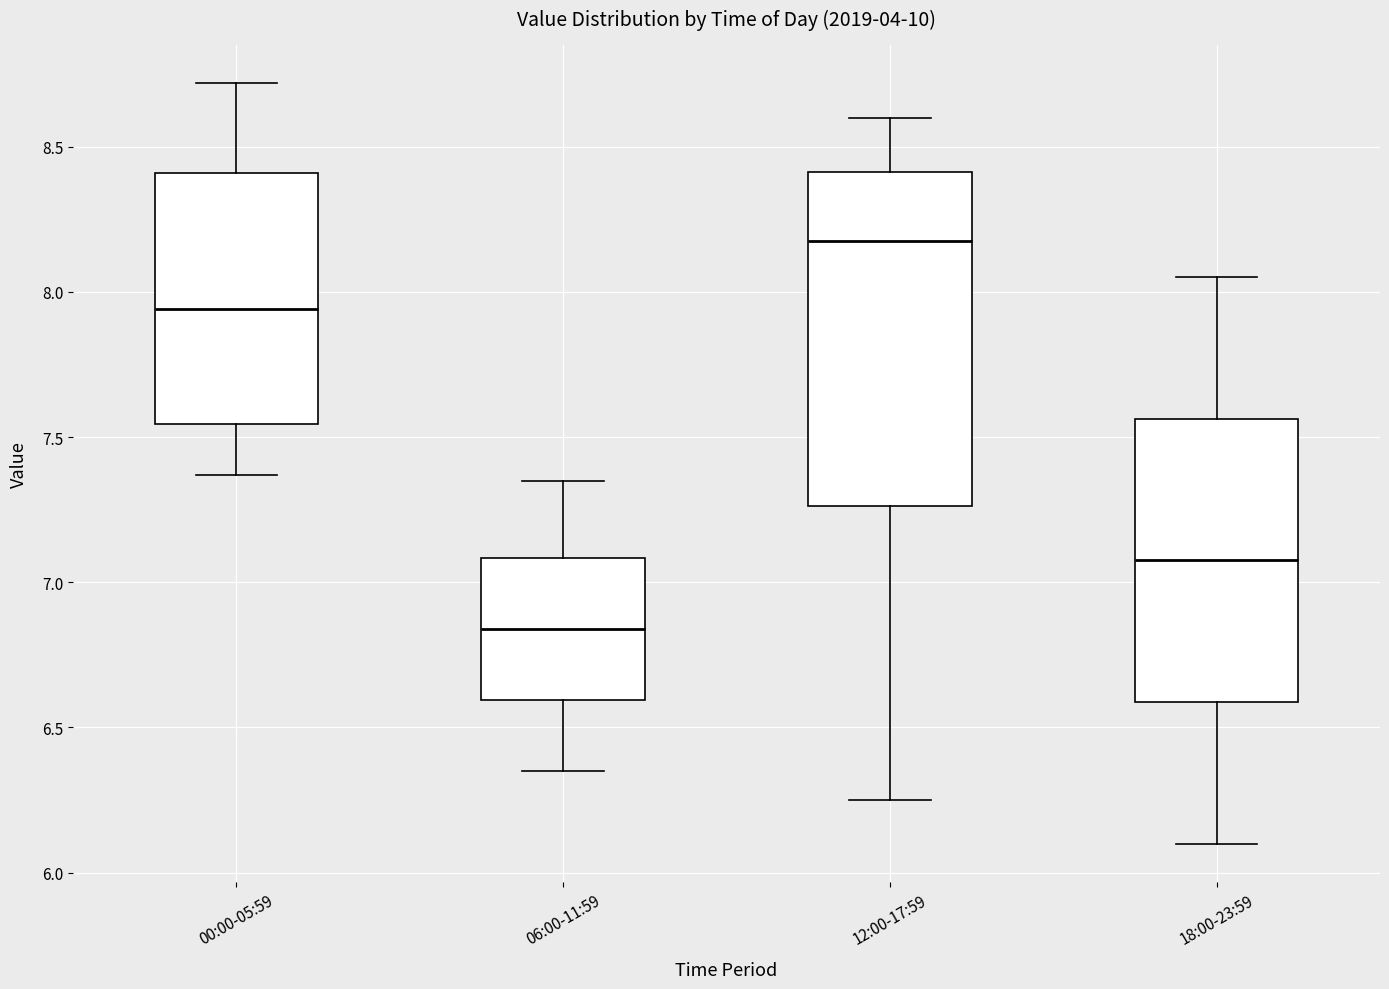

Comparing the boxes themselves (not the whiskers), which one is the tallest?

12:00-17:59